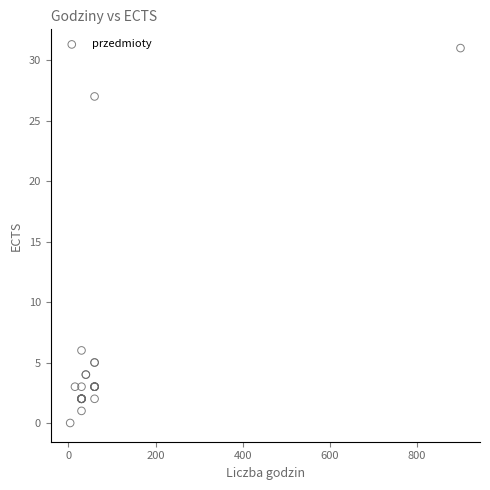

What Y value in the scatter plot is closest to 15?

6